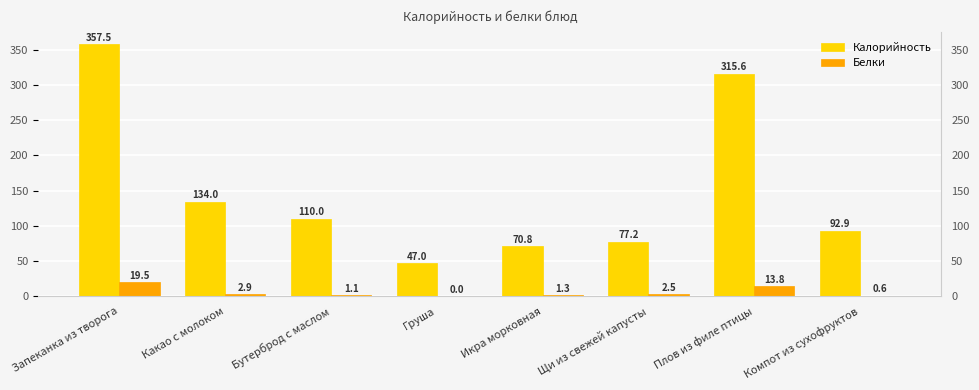

Which has a higher value, Запеканка из творога or Щи из свежей капусты?

Запеканка из творога